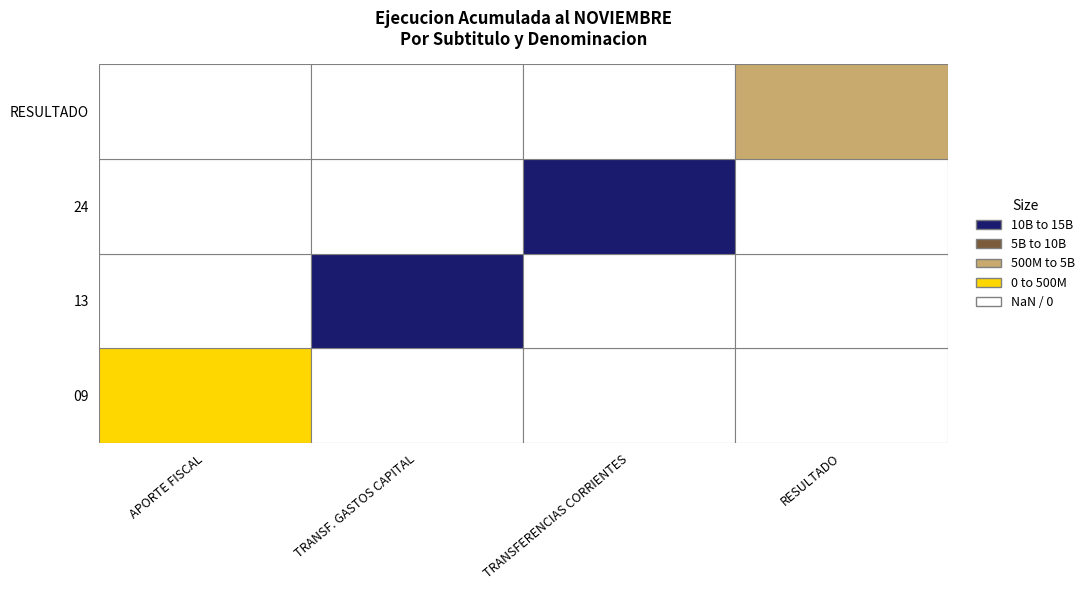

Reading right to left, extract all data points from this chart.

09: 0	0	0	250000000
13: 0	0	14317315808	0
24: 0	13942371776	0	0
RESULTADO: 624944032	0	0	0